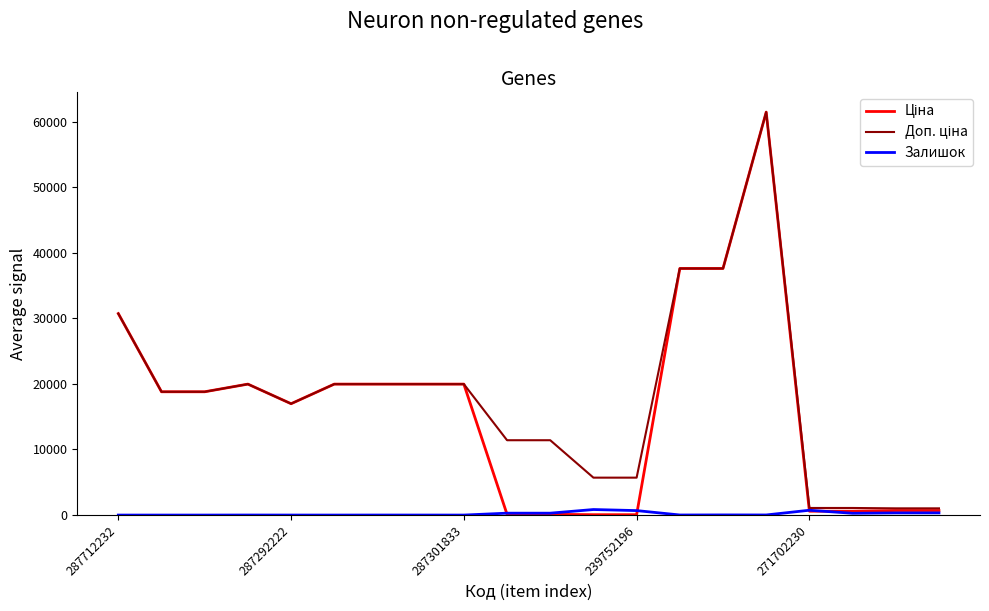

What is the maximum value shown in the chart?

61434.3